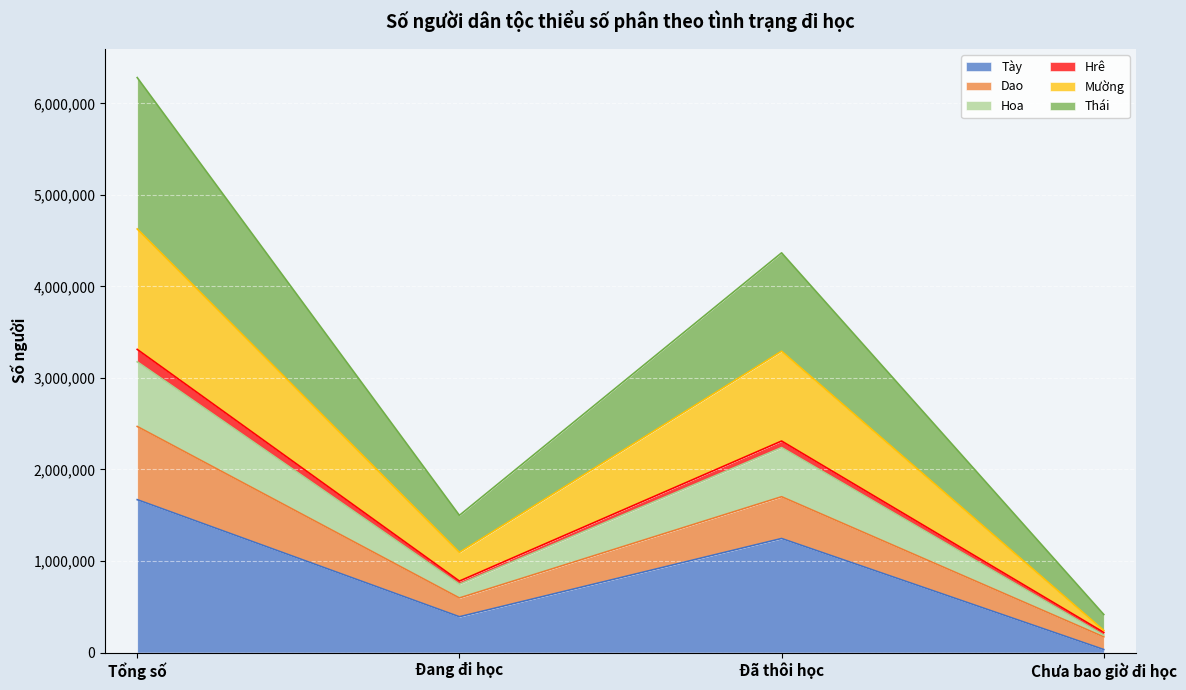

The value of Thái at Chưa bao giờ đi học is 570336. True or false?

False